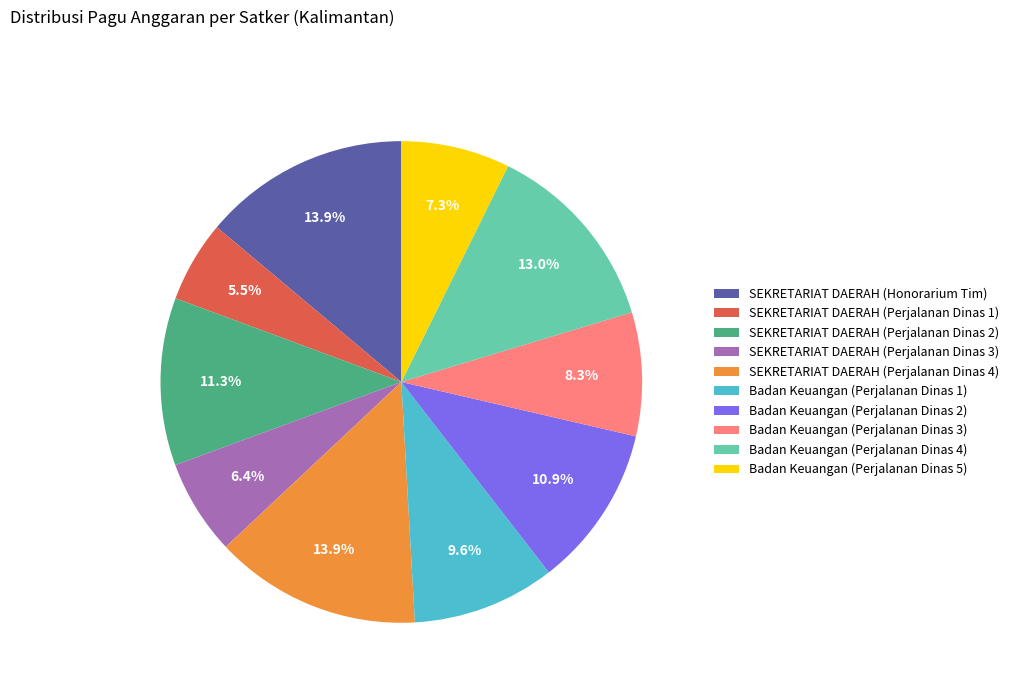

What is the ratio of the value at Badan Keuangan (Perjalanan Dinas 4) to the value at SEKRETARIAT DAERAH (Honorarium Tim)?

0.9